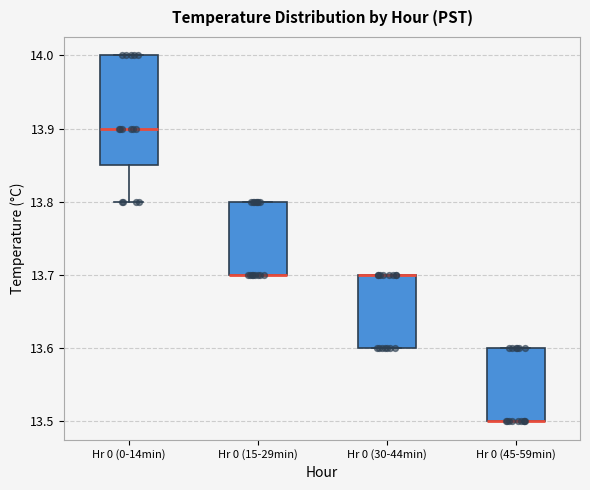

Which box is the tallest, from its lower edge to its upper edge?

Hr 0 (0-14min)